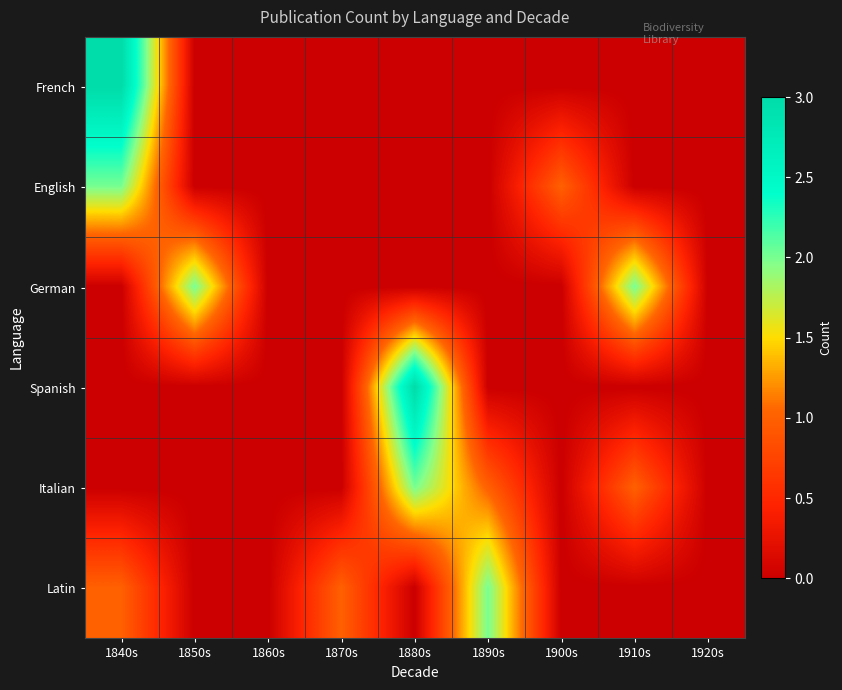

Which series changed the most between 1840s and 1870s?

French